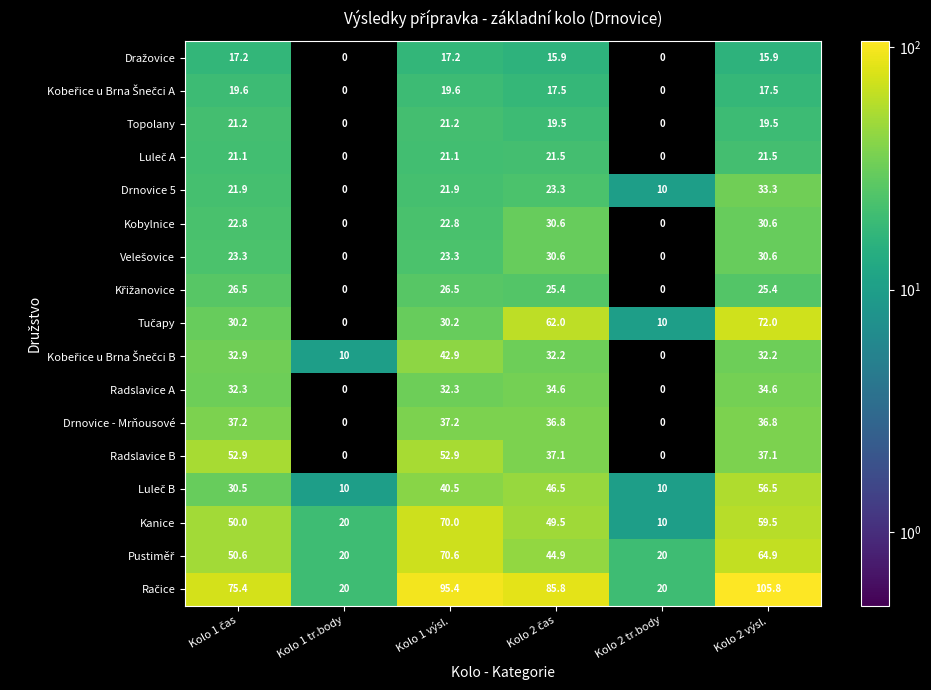

What is the difference between the highest and lowest values at Kolo 1 výsl.?

78.2